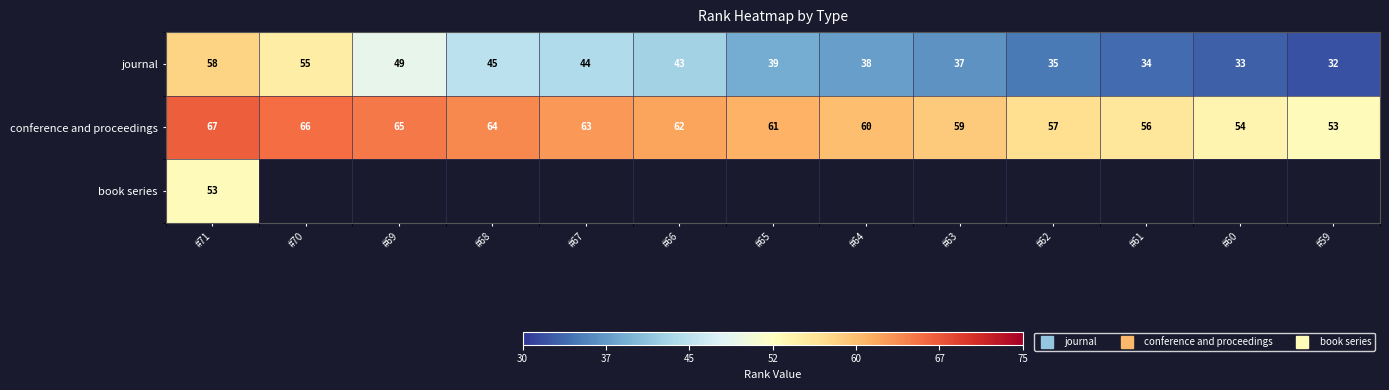

Where is book series nearest to the value 53?

#71